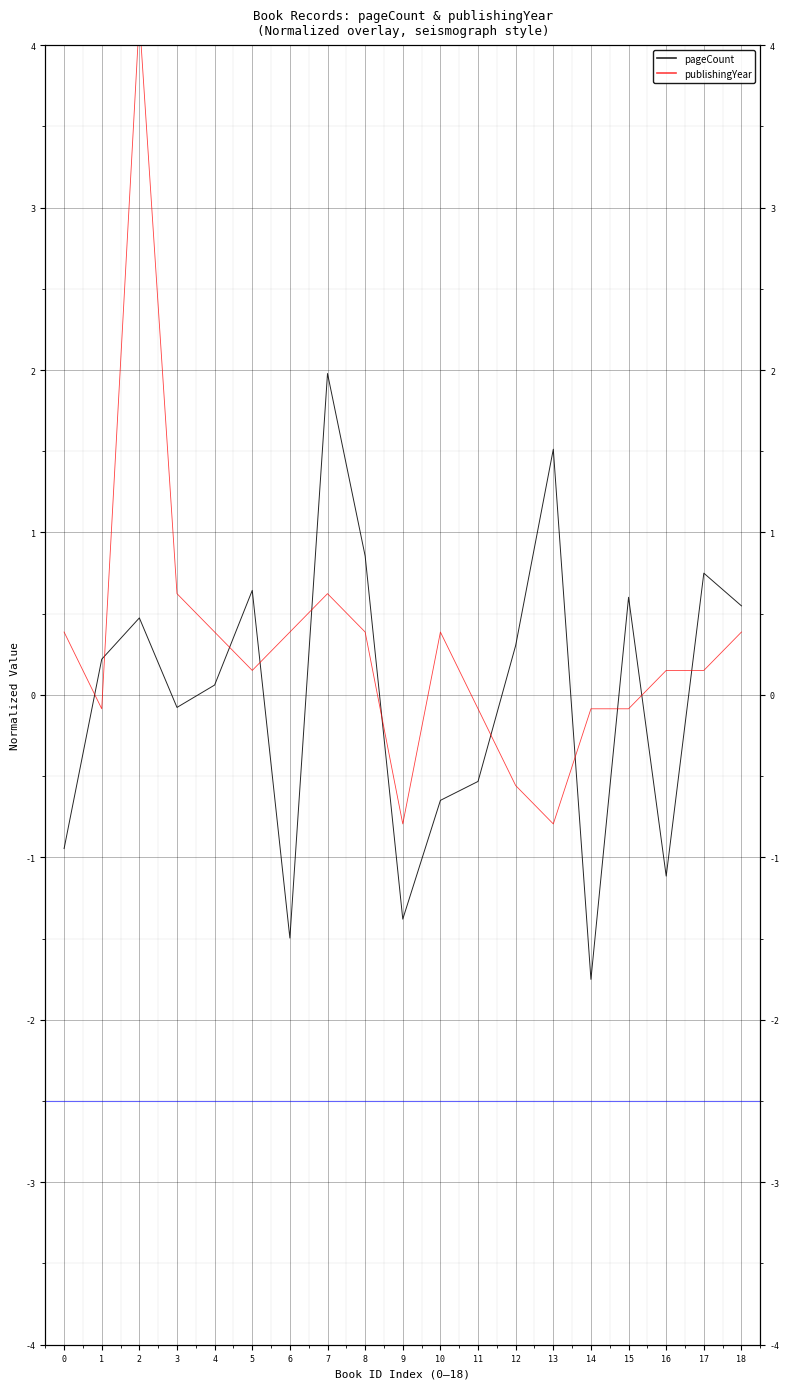

What is the difference between the highest and lowest values at 5?

0.5